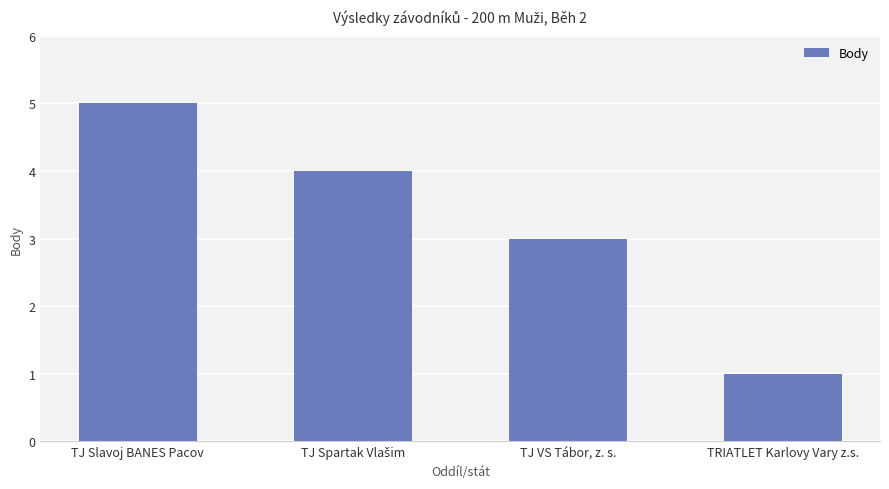

Which has a higher value, TJ Slavoj BANES Pacov or TJ VS Tábor, z. s.?

TJ Slavoj BANES Pacov